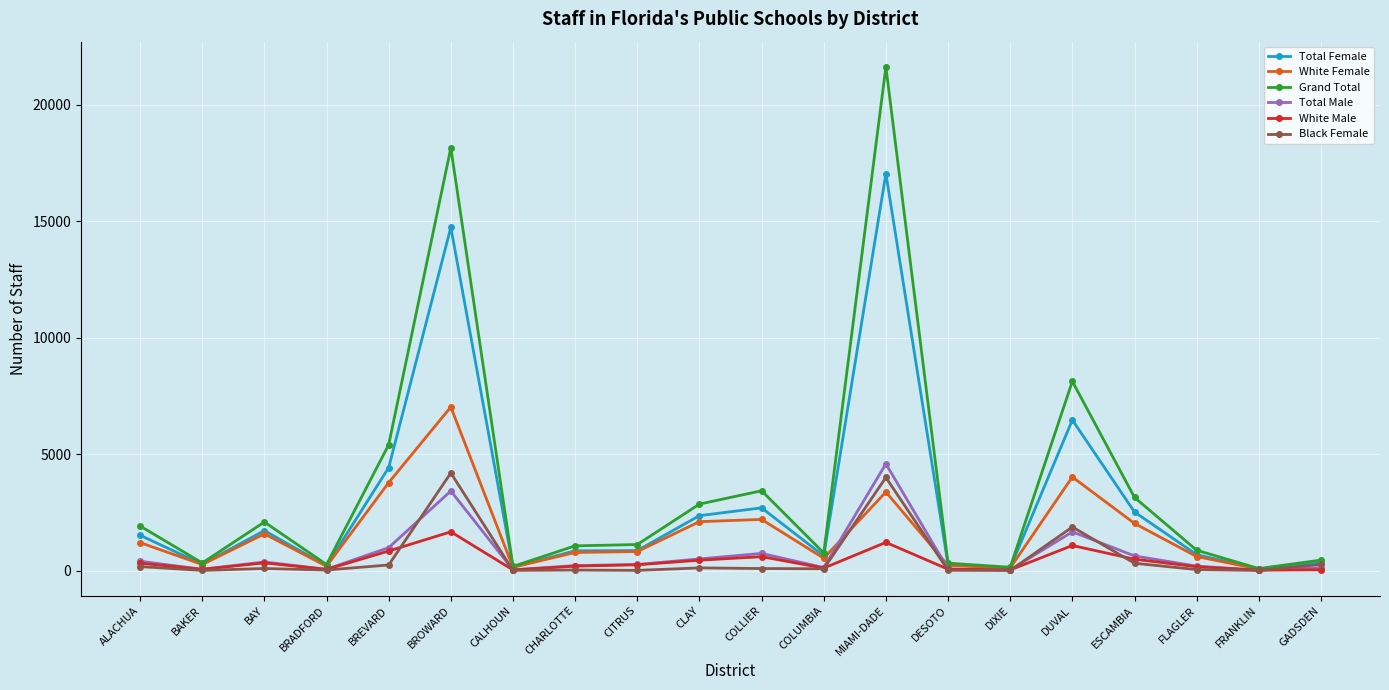

Which series has the largest total across all categories?

Grand Total